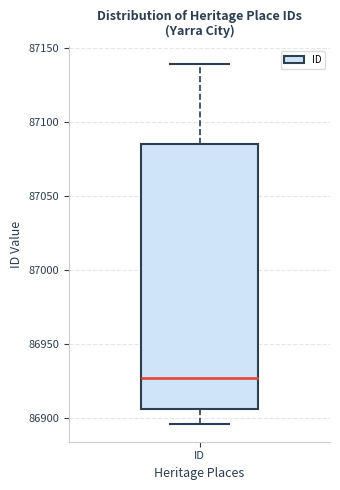

Transcribe this box plot: give where the median line is, the range the box spans, and where the two whiskers end, as read against the y-axis. The values are not printed on the chart, so give them approximately, as read against the axis.

median 86925, box 86905 to 87085, whiskers 86895 to 87140